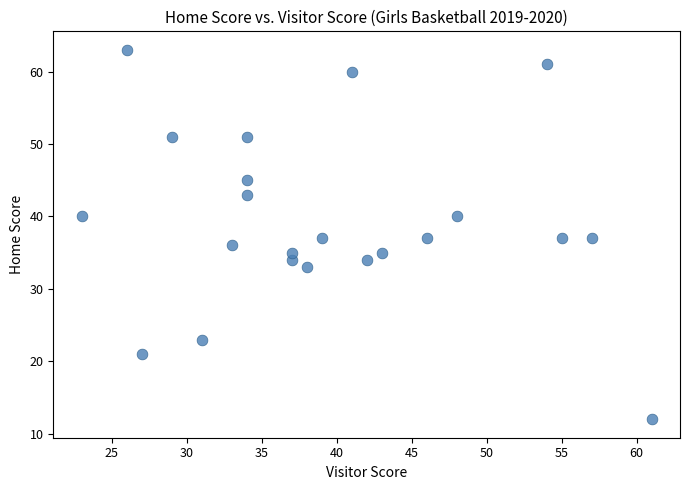

What is the range of Y values (max minus min)?

51